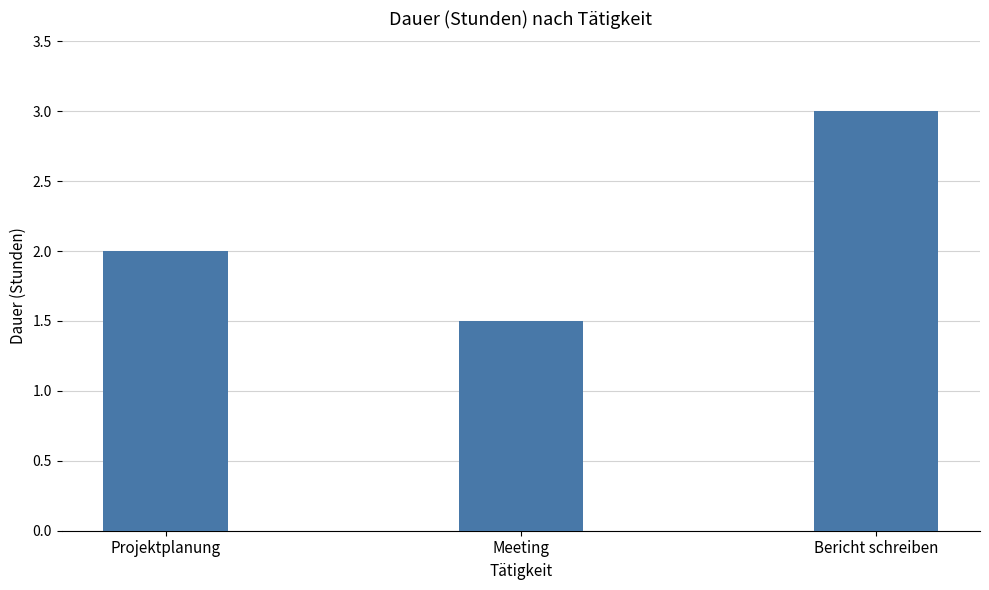

Does the chart contain stacked bars?

No